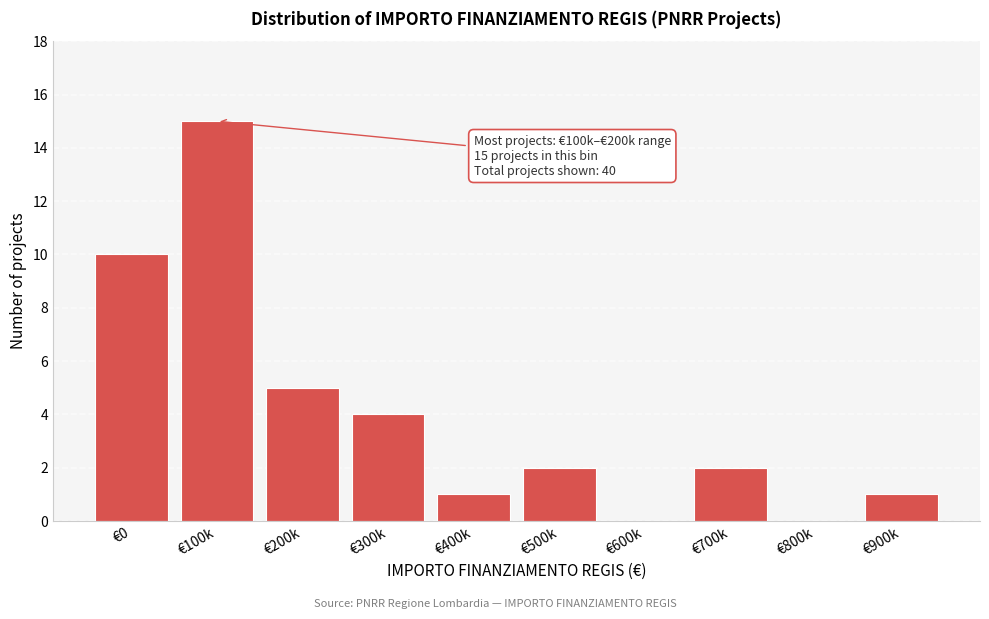

Reading left to right, list all the values displayed in this chart.

€0=10	€100k=15	€200k=5	€300k=4	€400k=1	€500k=2	€600k=0	€700k=2	€800k=0	€900k=1